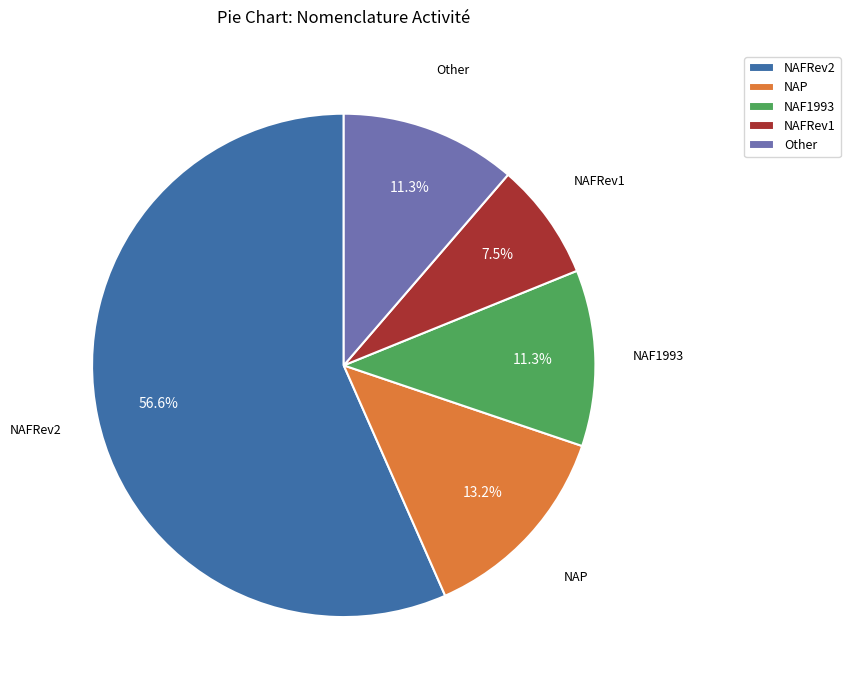

How many slices are in this pie chart?

5